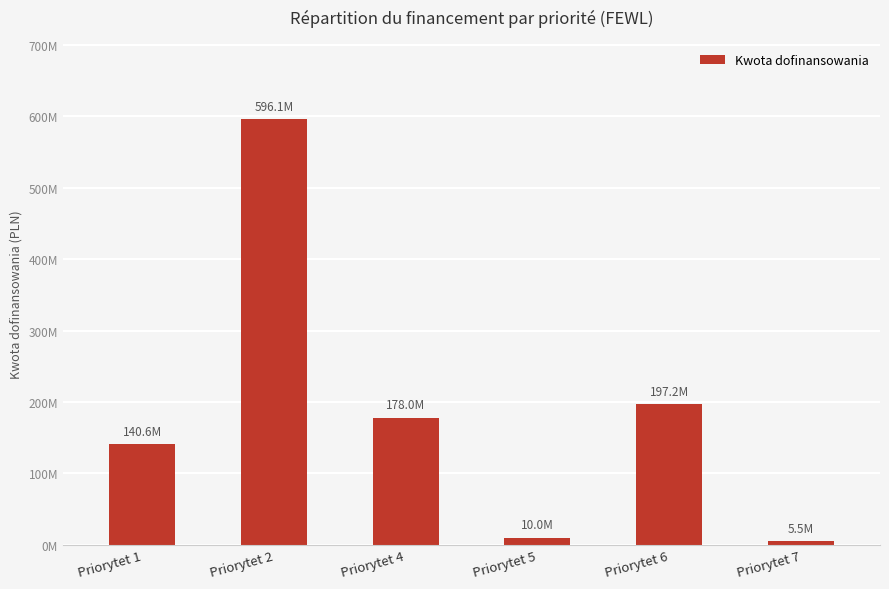

Does the chart contain any negative values?

No